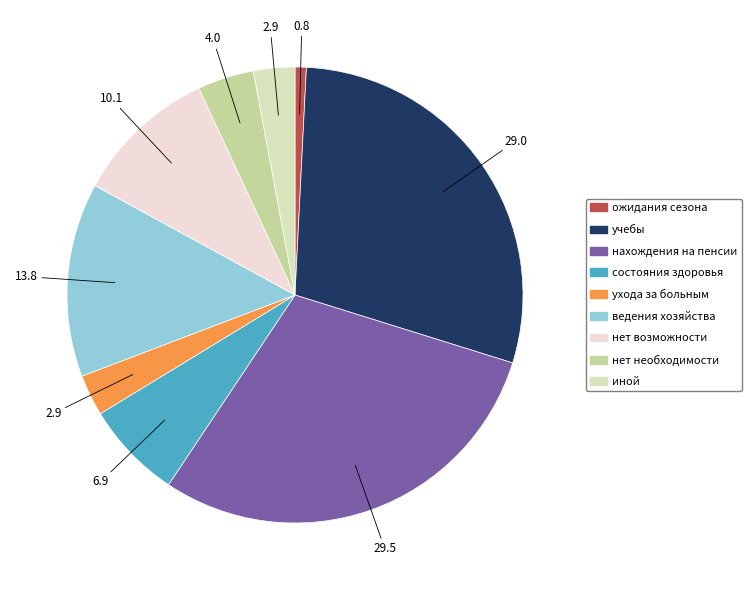

Between нет необходимости and ведения хозяйства, which is larger?

ведения хозяйства